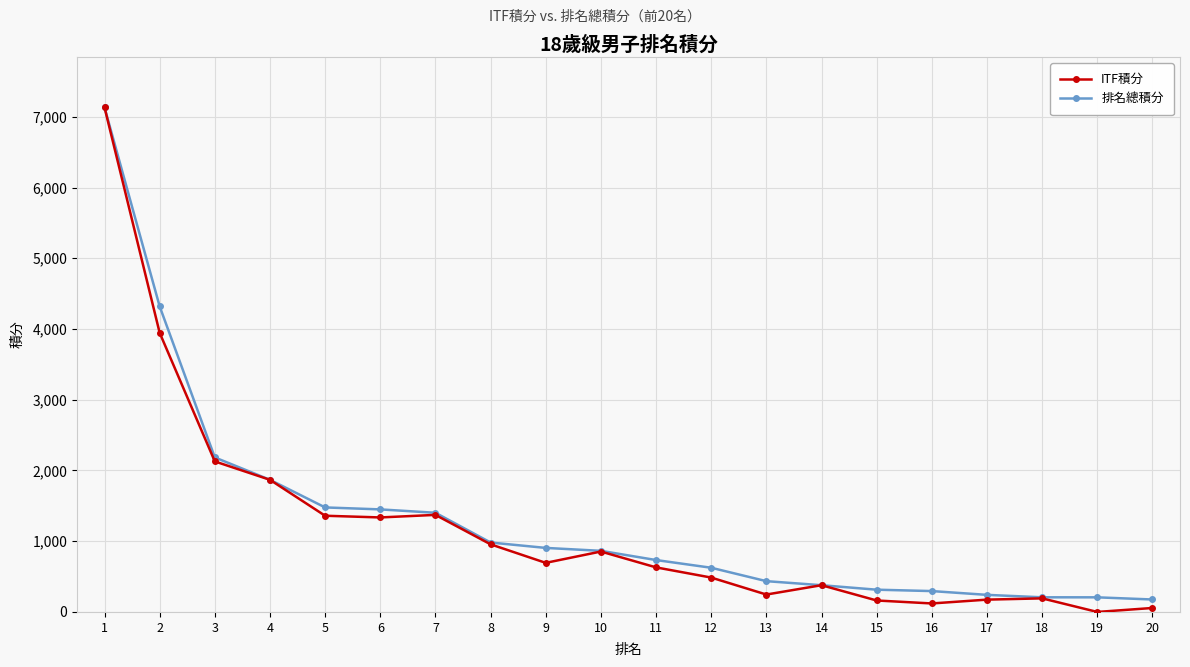

Count the number of data series in this chart.

2